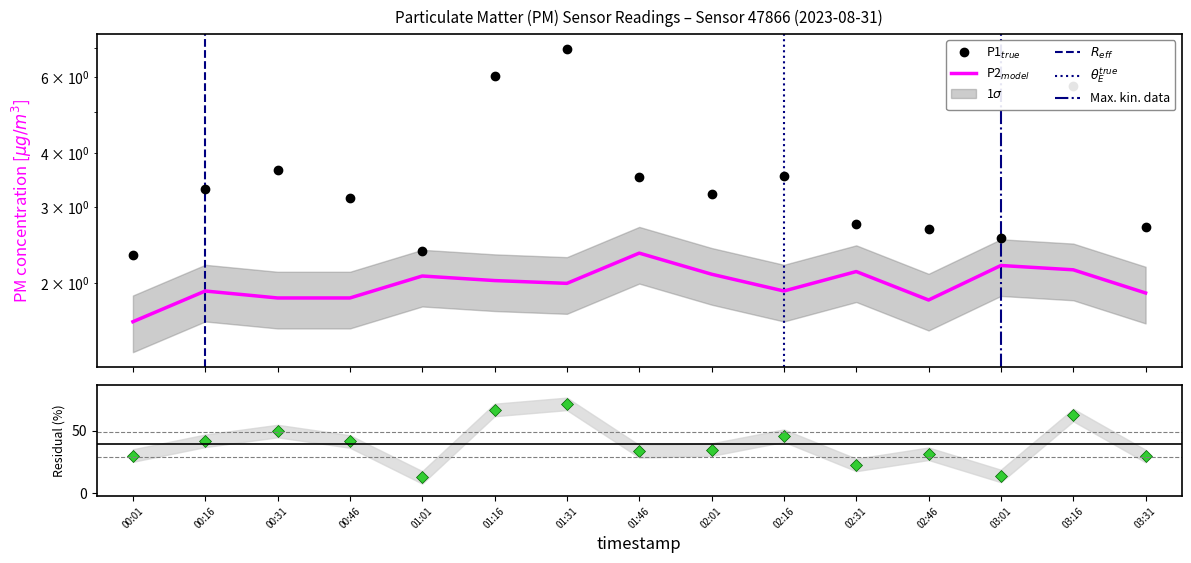

Is the value of P2 at 01:31 greater than the value of P1 at 01:16?

No